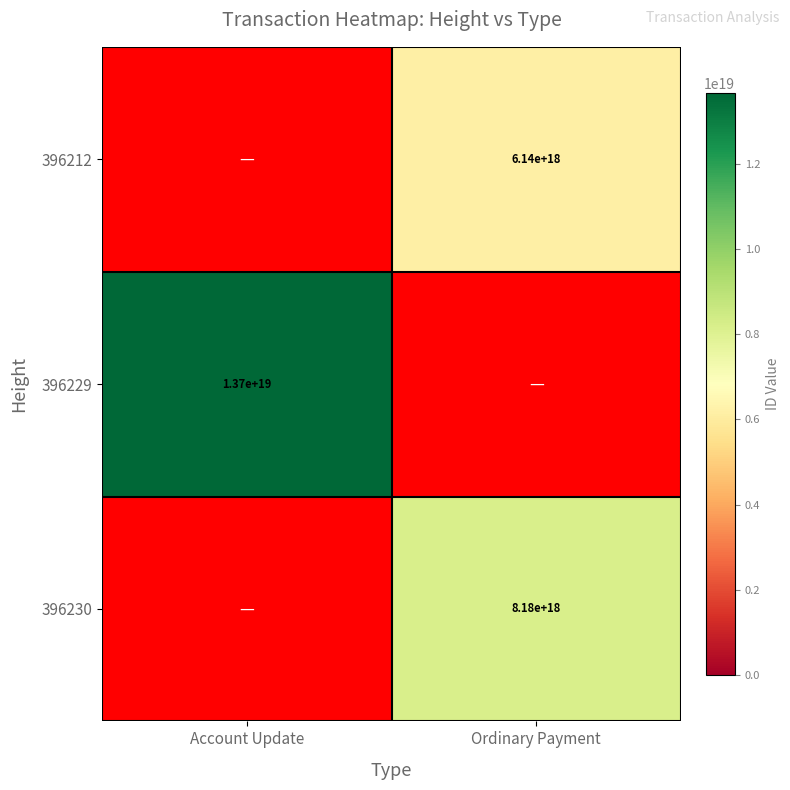

Between Ordinary Payment and Account Update, which is larger?

Account Update